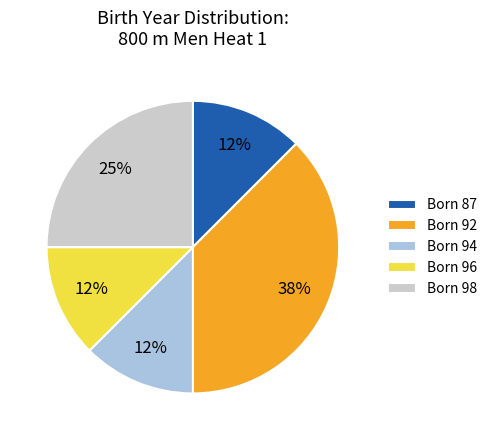

How many segments does this pie chart have?

5